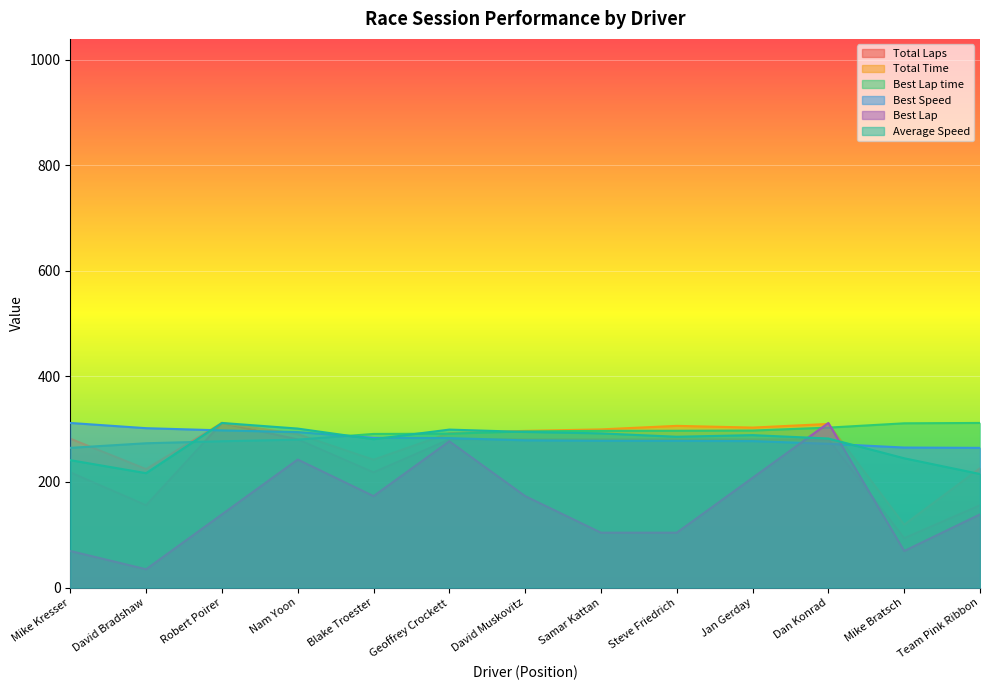

Which series has the largest total across all categories?

Best Lap time